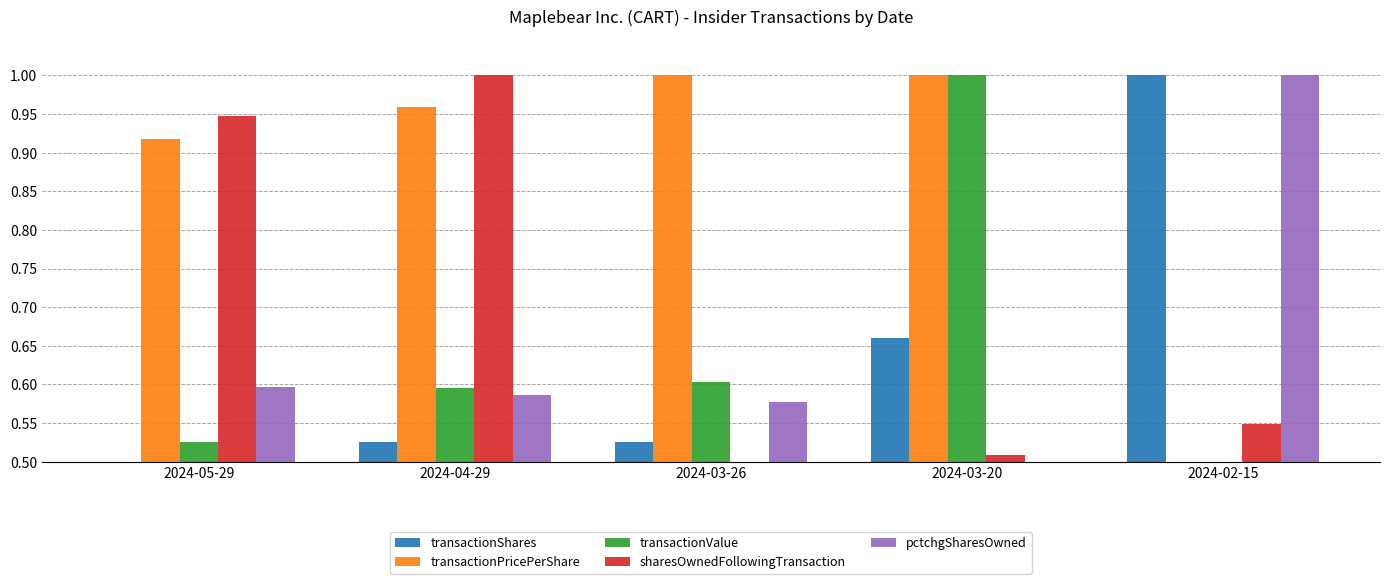

What is the total value across all series at 2024-05-29?

3.5